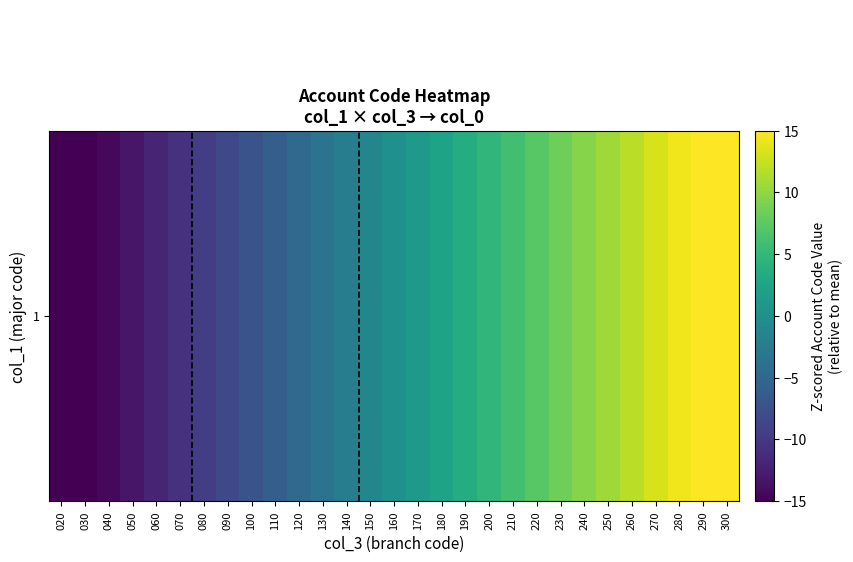

List the labels in order of value, smallest first.

020, 030, 040, 050, 060, 070, 080, 090, 100, 110, 120, 130, 140, 150, 160, 170, 180, 190, 200, 210, 220, 230, 240, 250, 260, 270, 280, 290, 300